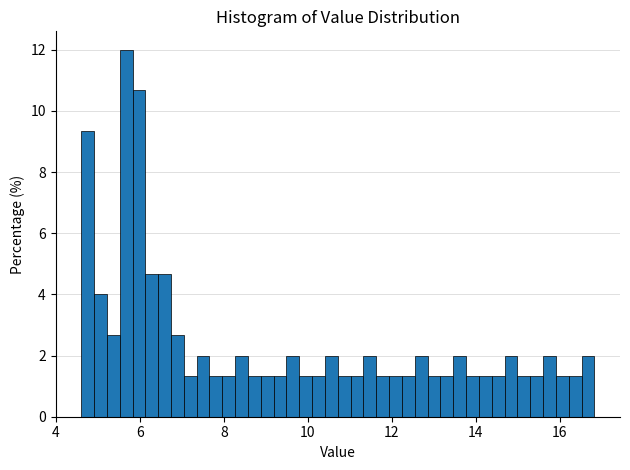

Around what value on the x-axis is the tallest bar? Give the approximate position of its centre, as read against the axis.

5.6